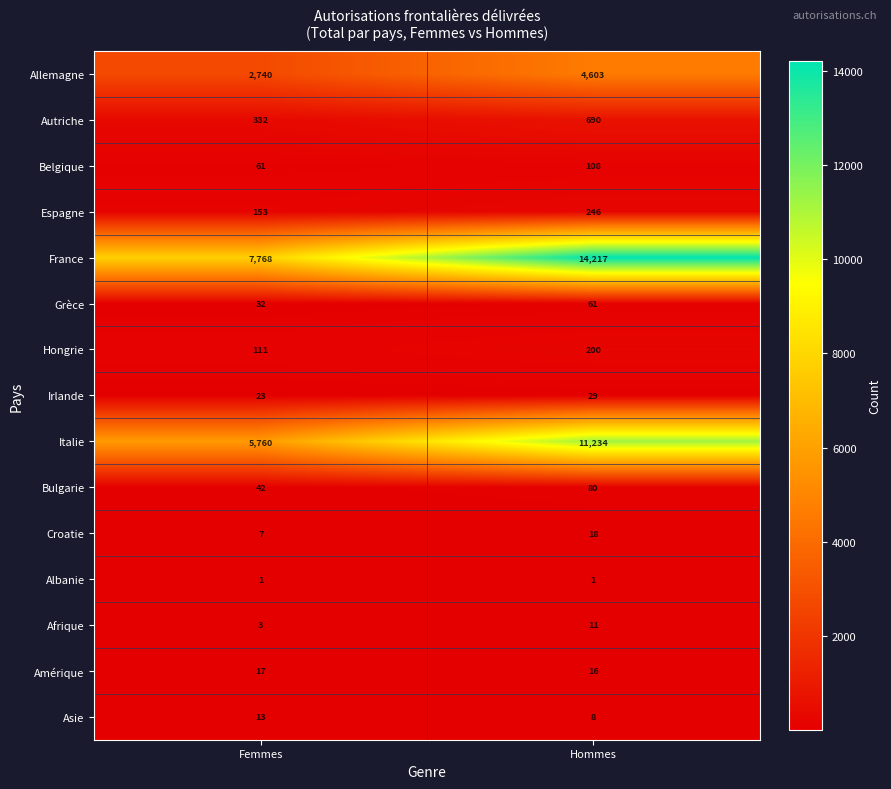

How many series are shown in this chart?

15